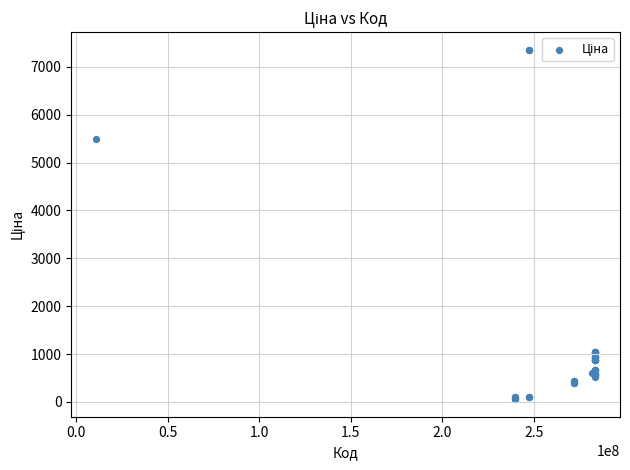

What Y value in the scatter plot is closest to 3707?

5497.3